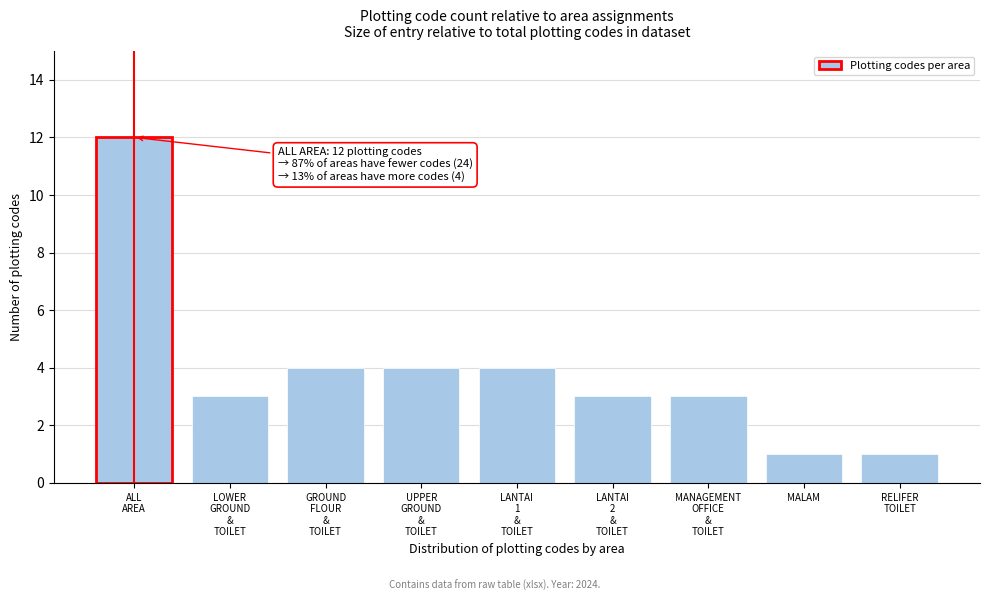

Reading left to right, list all the values displayed in this chart.

12	3	4	4	4	3	3	1	1